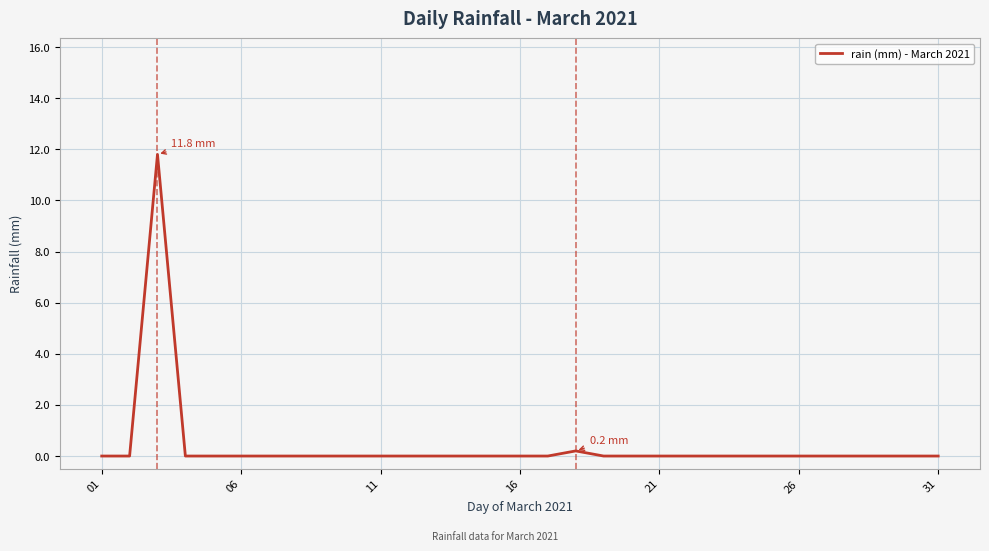

What is the maximum value shown in the chart?

11.8